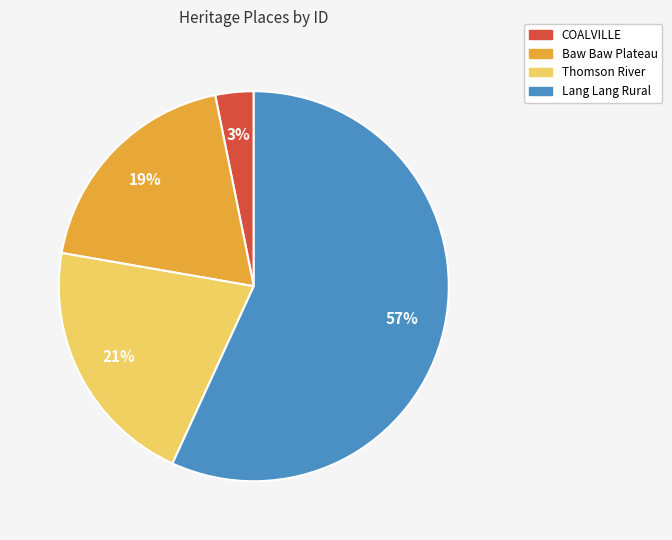

Is the sum of Baw Baw Plateau and Thomson River greater than half?

No